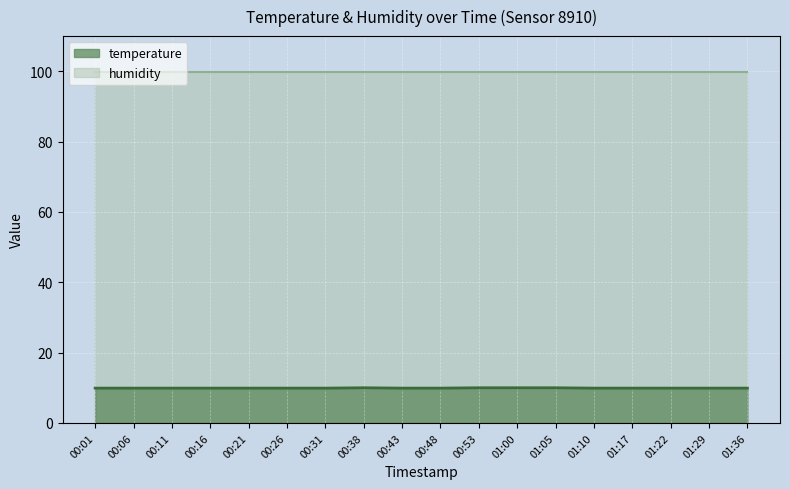

Rank the categories by value from highest to lowest.

00:38, 00:53, 01:00, 01:05, 00:01, 00:06, 00:11, 00:16, 00:21, 00:26, 00:31, 00:43, 00:48, 01:10, 01:17, 01:22, 01:29, 01:36